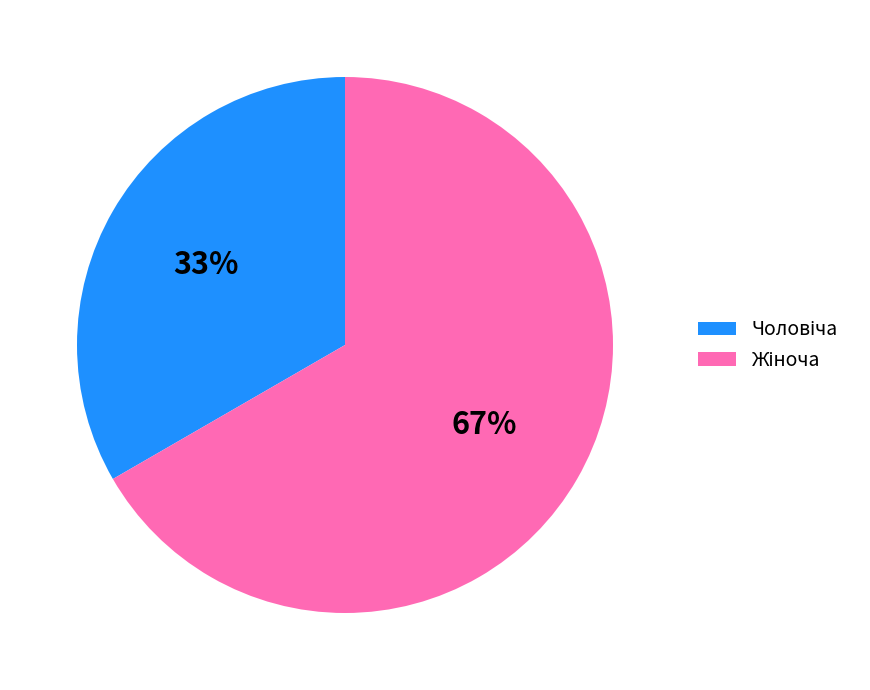

To the nearest percent, what is the combined percentage of Жіноча and Чоловіча?

100%